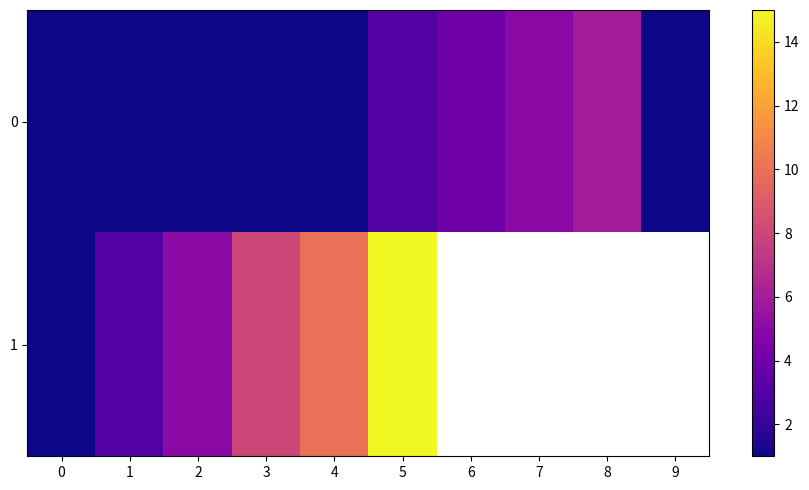

Is it true that 0 equals 1.3 at 1?

False